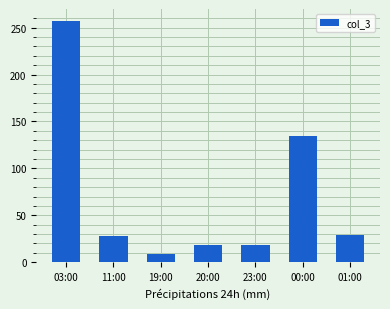

What is the difference between the values at 00:00 and 01:00?

106